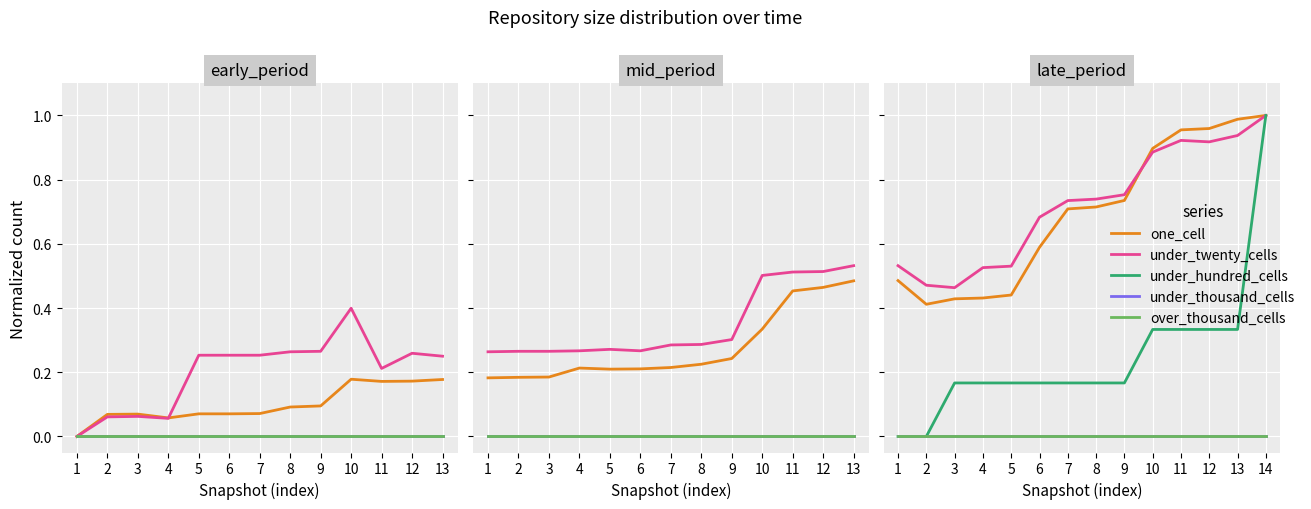

Between 7 and 12, which series saw the biggest shift?

one_cell